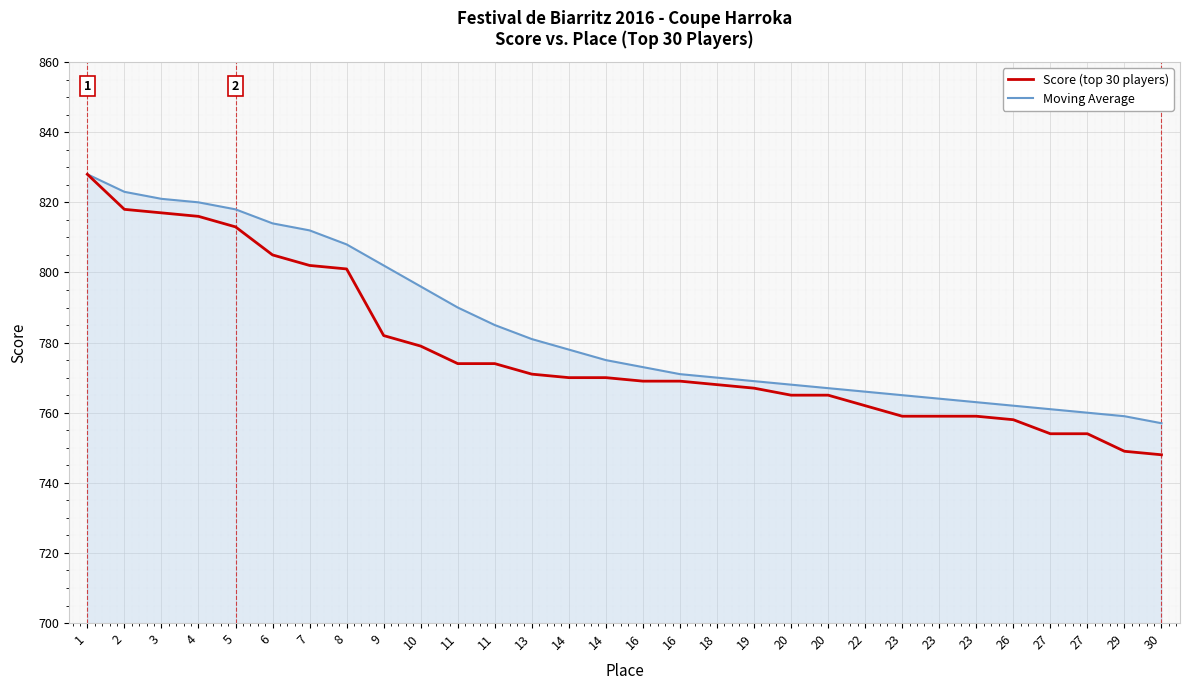

How many values in the Moving Average series are below 775?

15